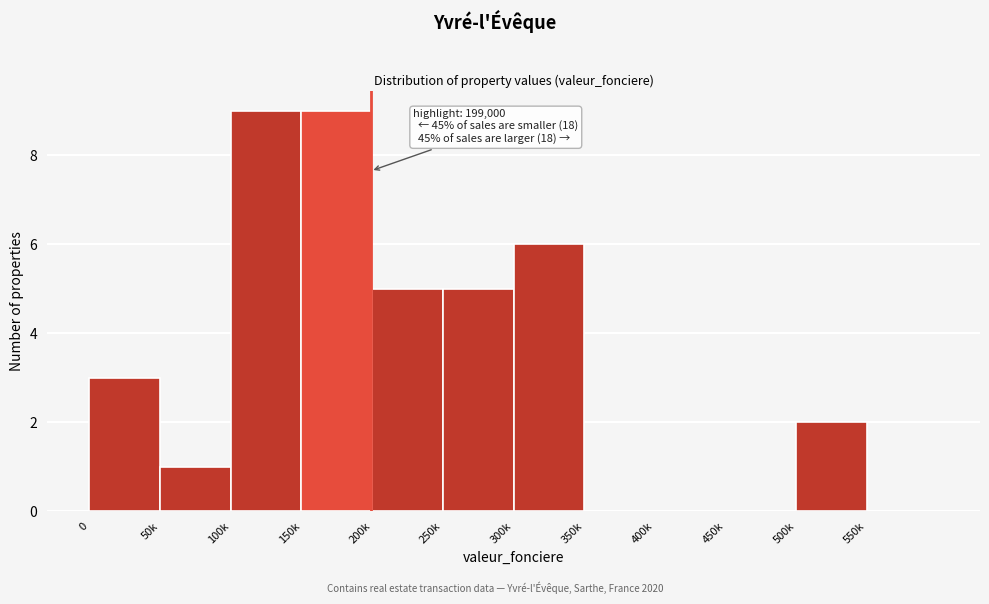

Reading left to right, extract all data points from this chart.

0=3	50k=1	100k=9	150k=9	200k=5	250k=5	300k=6	350k=0	400k=0	450k=0	500k=2	550k=0